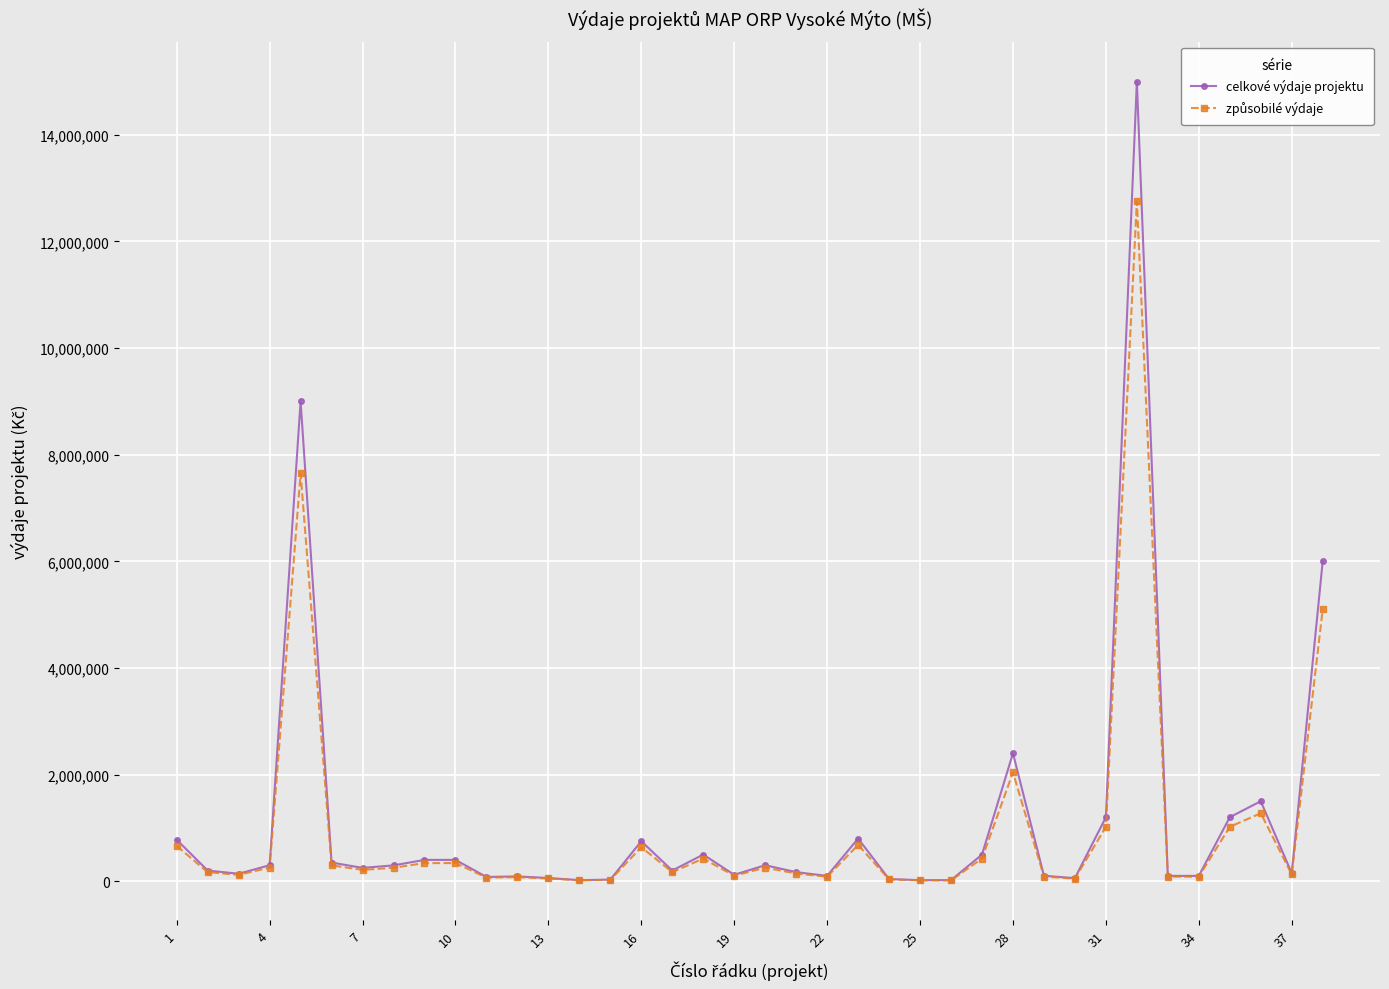

Which series has the largest range (max minus min)?

celkové výdaje projektu